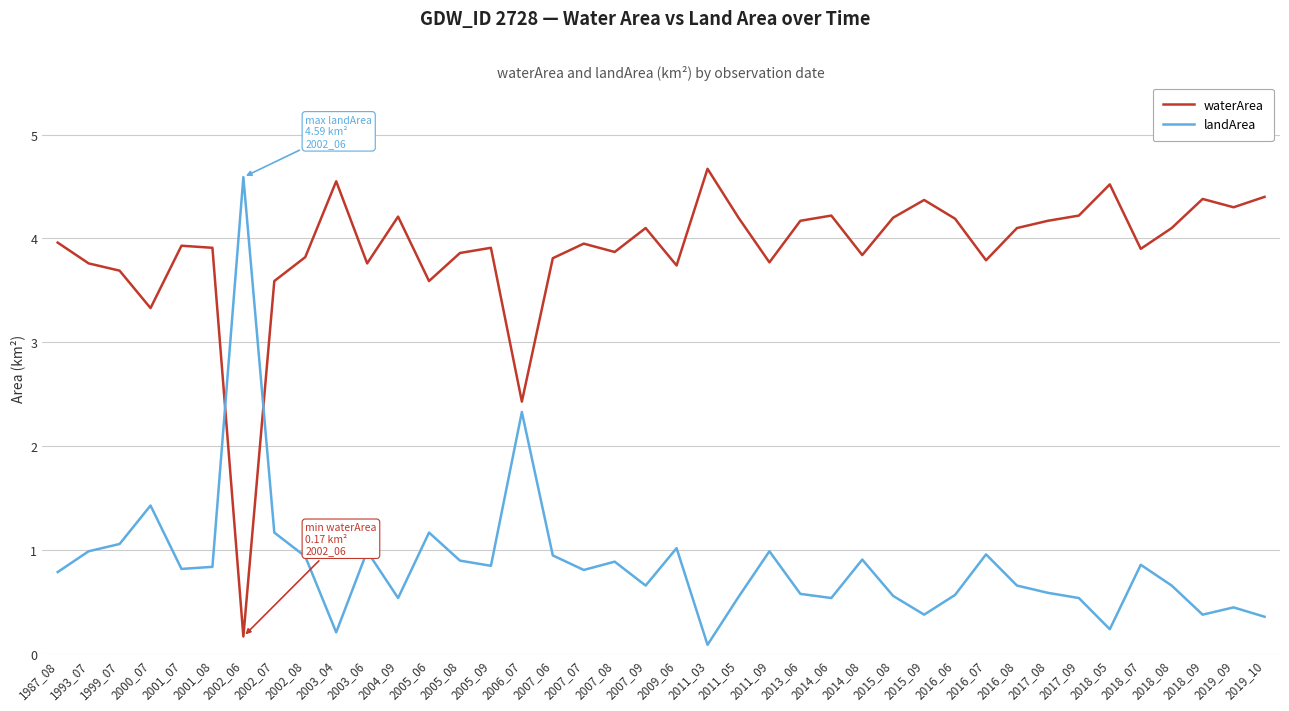

What is the difference between the highest and lowest values at 2007_07?

3.1